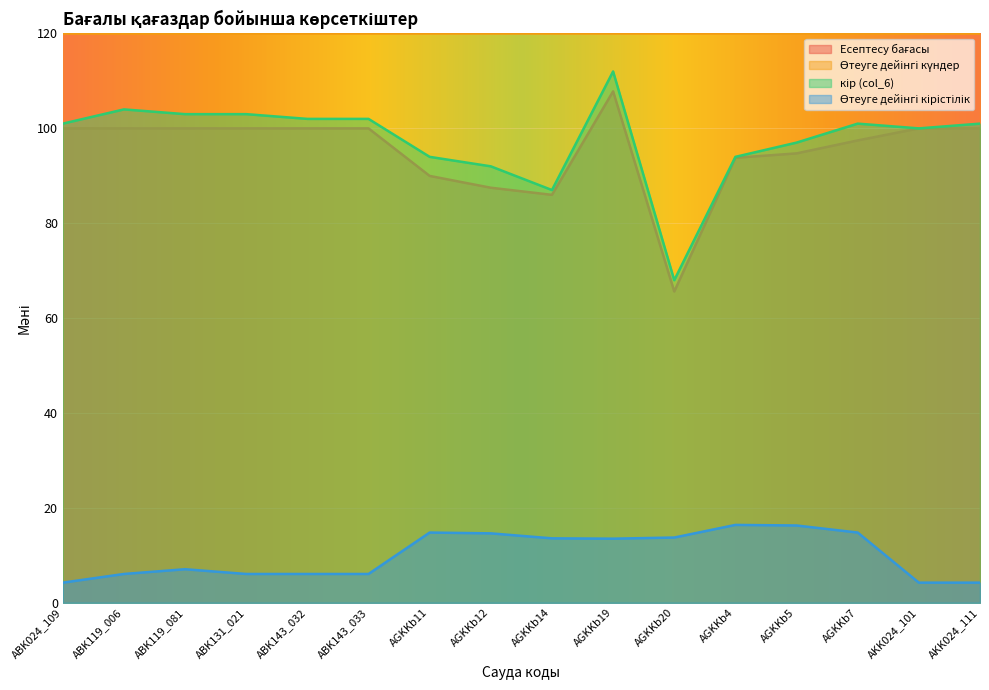

What is the label of the 16th point from the left?

AKK024_111